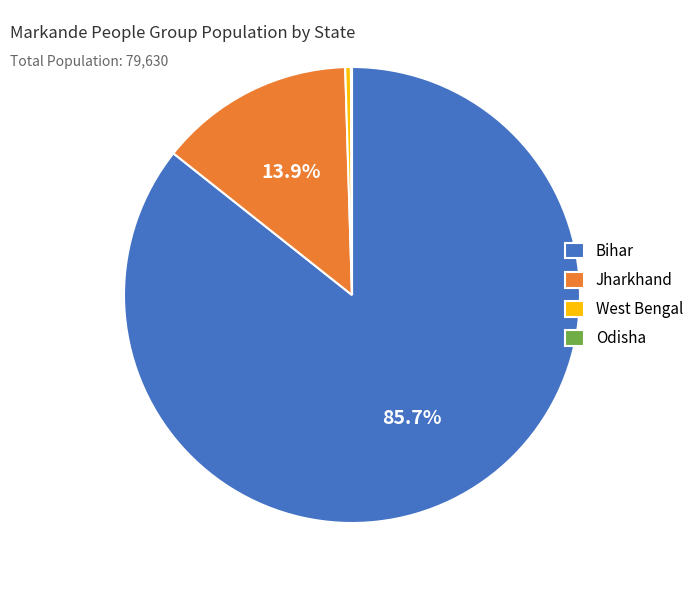

How much of the chart is everything except Jharkhand?

86.1%